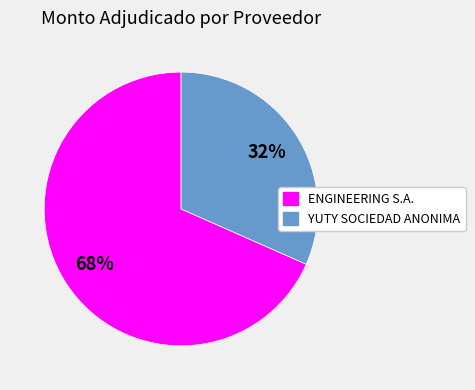

Which slice is the smallest?

YUTY SOCIEDAD ANONIMA